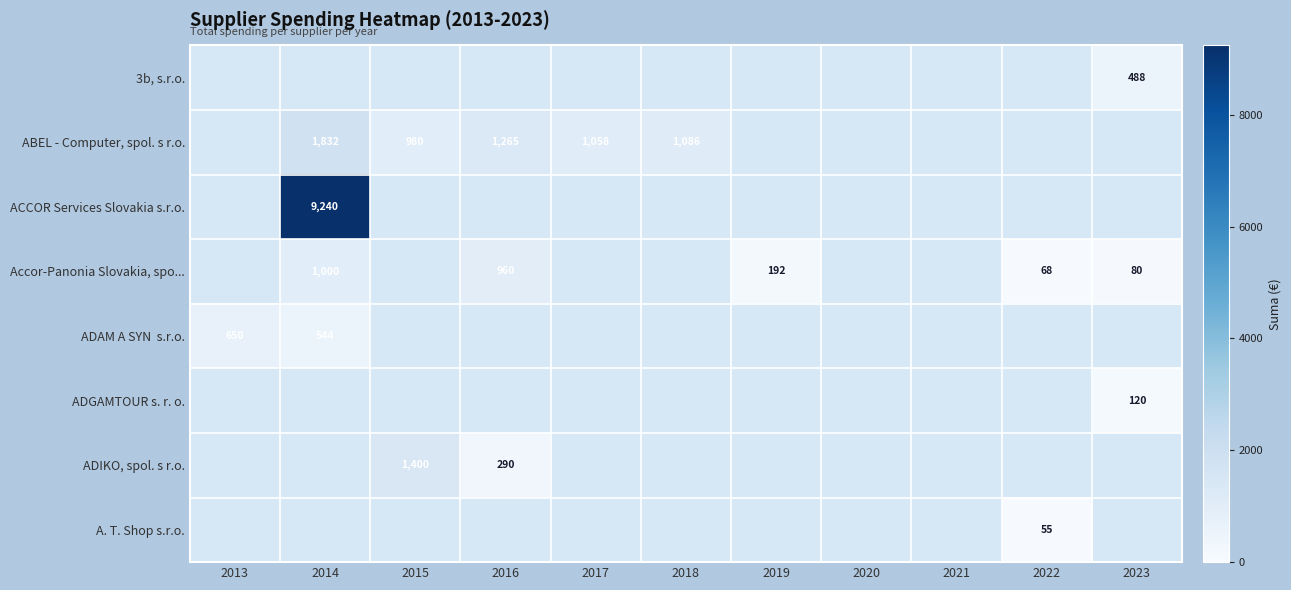

Count the number of data series in this chart.

8